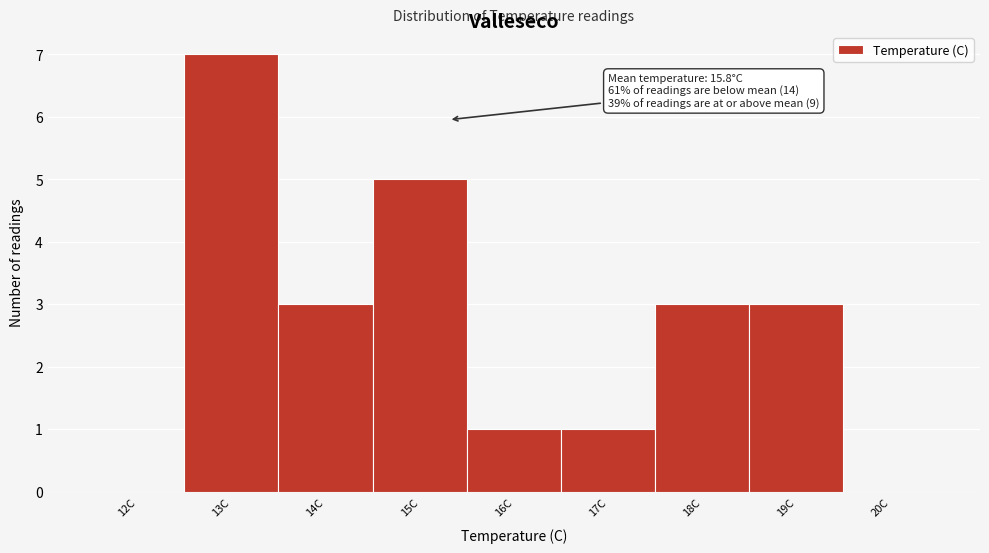

Reading left to right, what are all the values shown in this chart?

12C=0	13C=7	14C=3	15C=5	16C=1	17C=1	18C=3	19C=3	20C=0